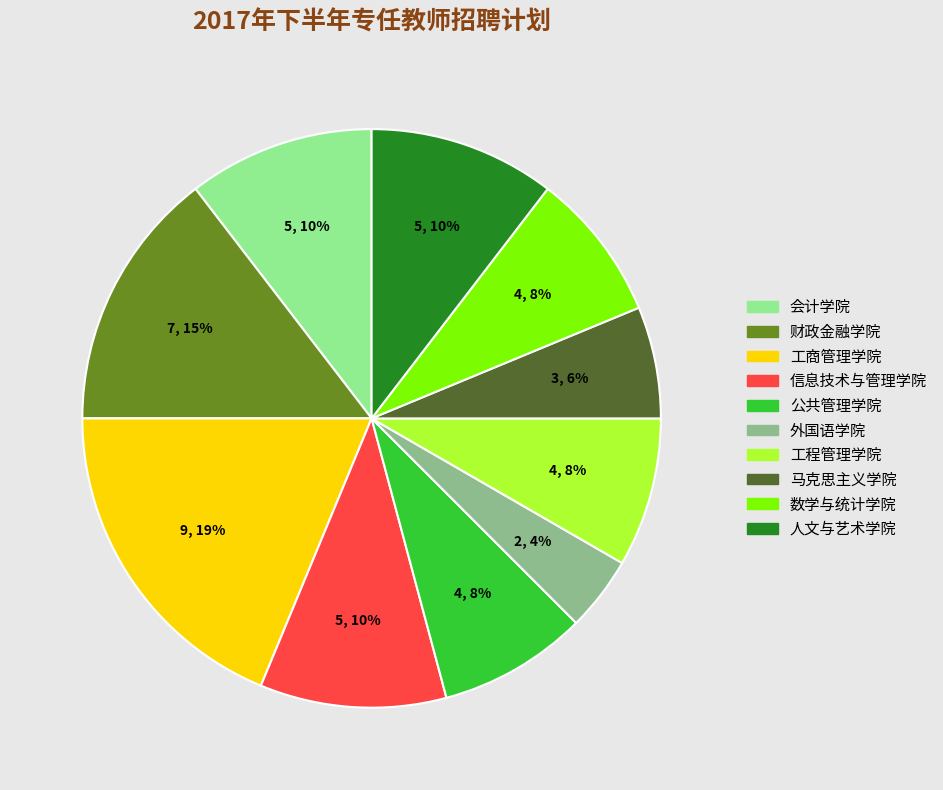

True or false: 数学与统计学院 accounts for 8% of the total.

True